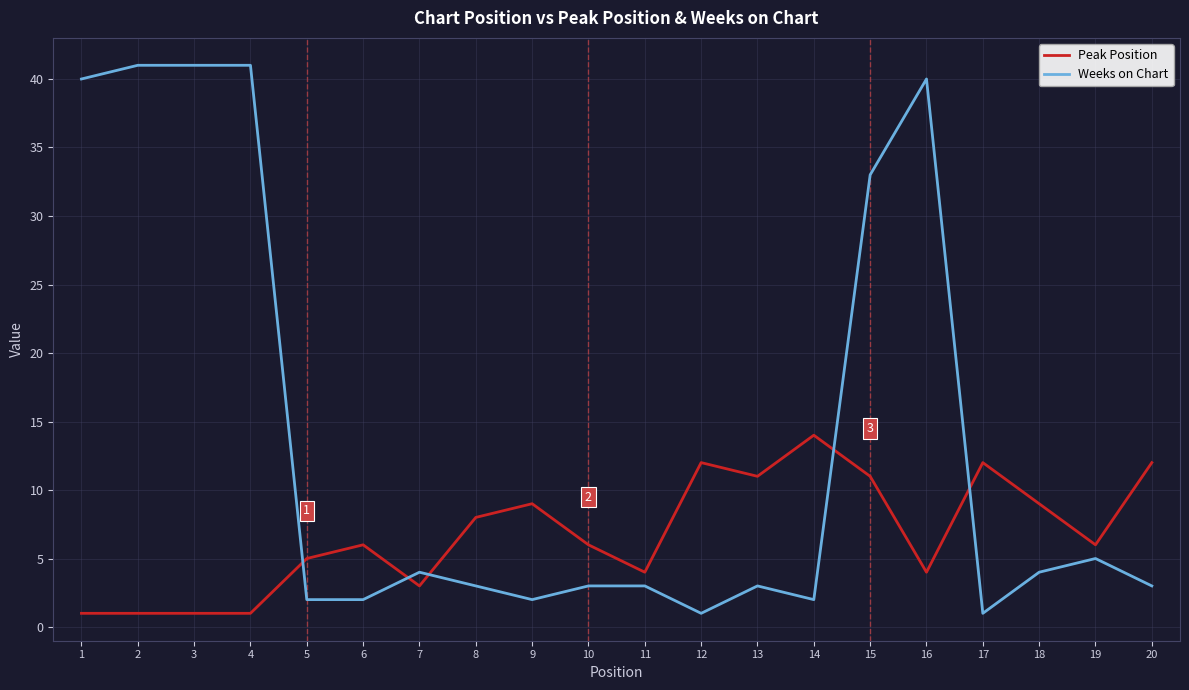

Reading left to right, list all the values displayed in this chart.

Peak Position: 1=1	2=1	3=1	4=1	5=5	6=6	7=3	8=8	9=9	10=6	11=4	12=12	13=11	14=14	15=11	16=4	17=12	18=9	19=6	20=12
Weeks on Chart: 1=40	2=41	3=41	4=41	5=2	6=2	7=4	8=3	9=2	10=3	11=3	12=1	13=3	14=2	15=33	16=40	17=1	18=4	19=5	20=3